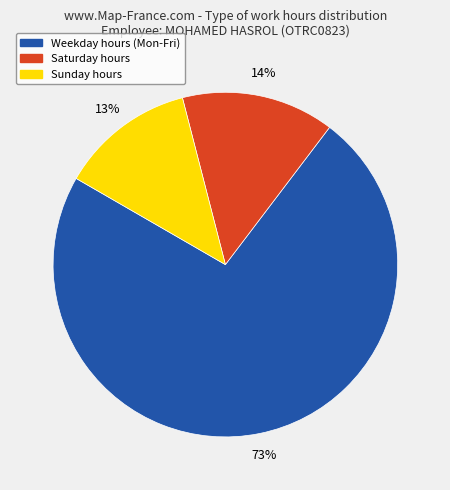

Does any single category account for the majority?

Yes